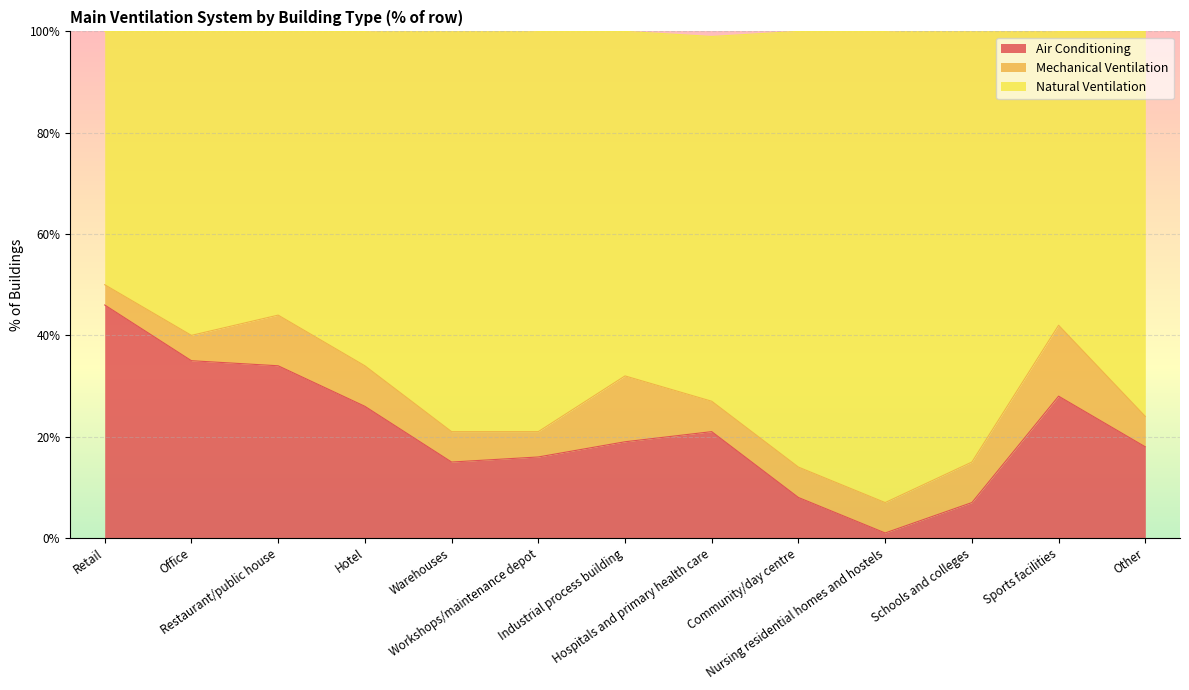

What is the label of the 6th point from the right?

Hospitals and primary health care